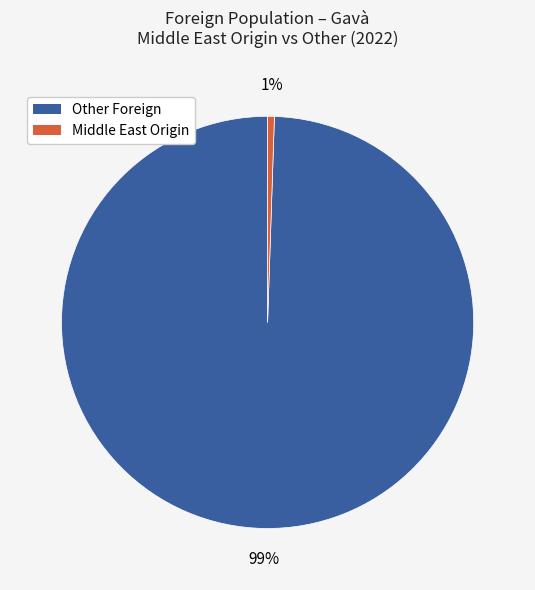

Count the number of slices in the pie.

2